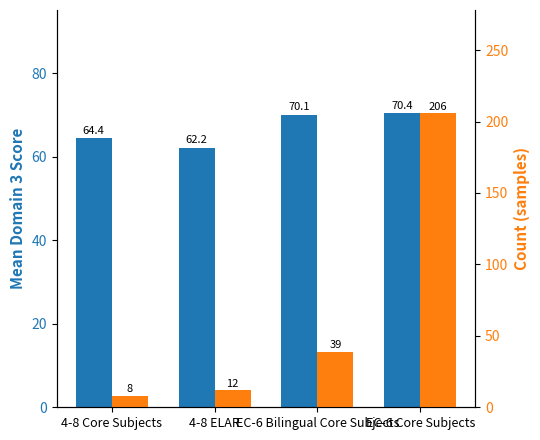

Where is Mean Domain 3 nearest to the value 66?

4-8 Core Subjects